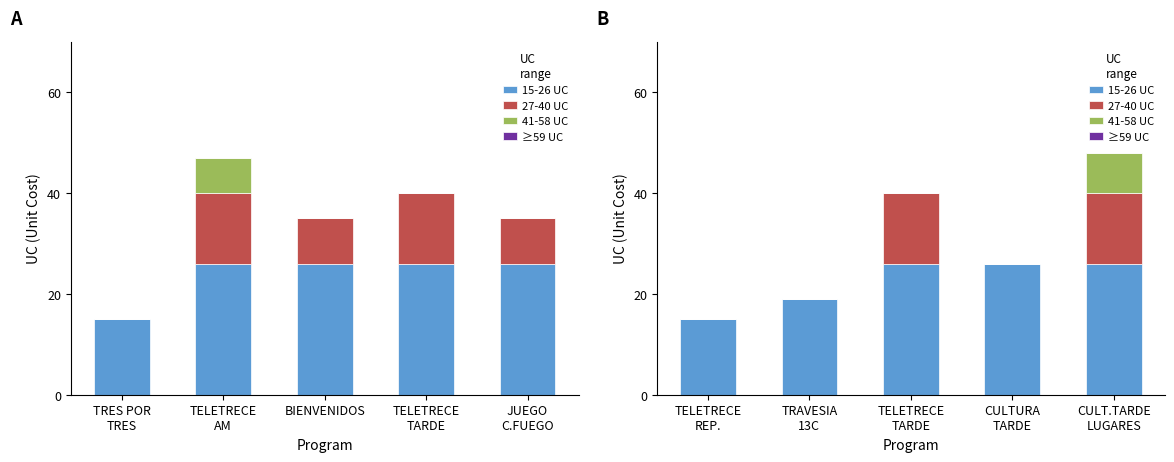

The value of 27-40 UC at TELETRECE REP. is -8. True or false?

False